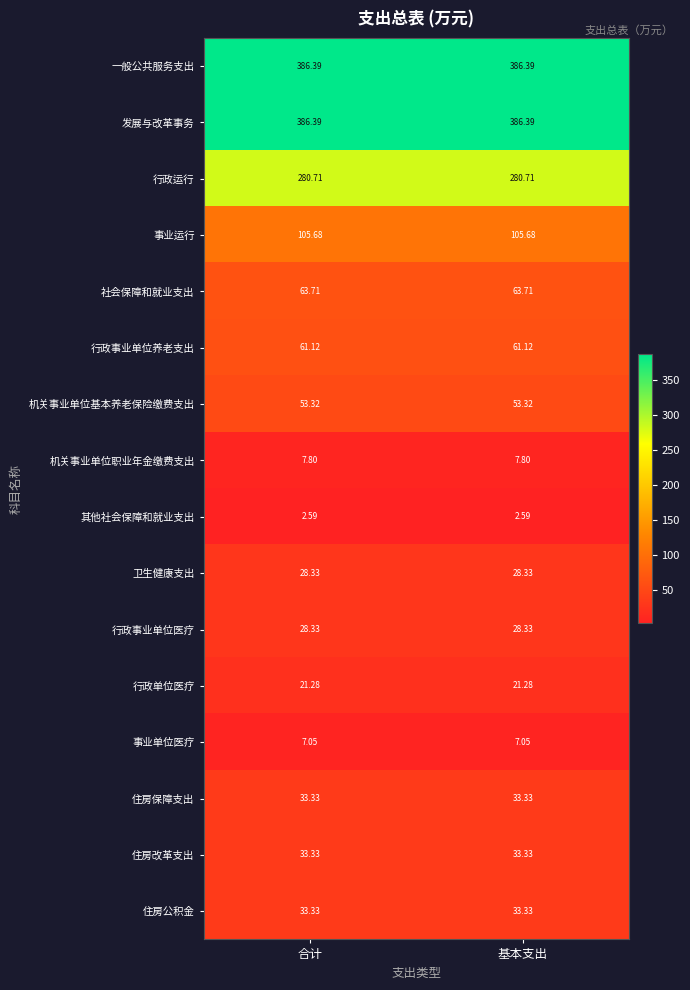

What is the difference between the highest and lowest values at 合计?

383.8